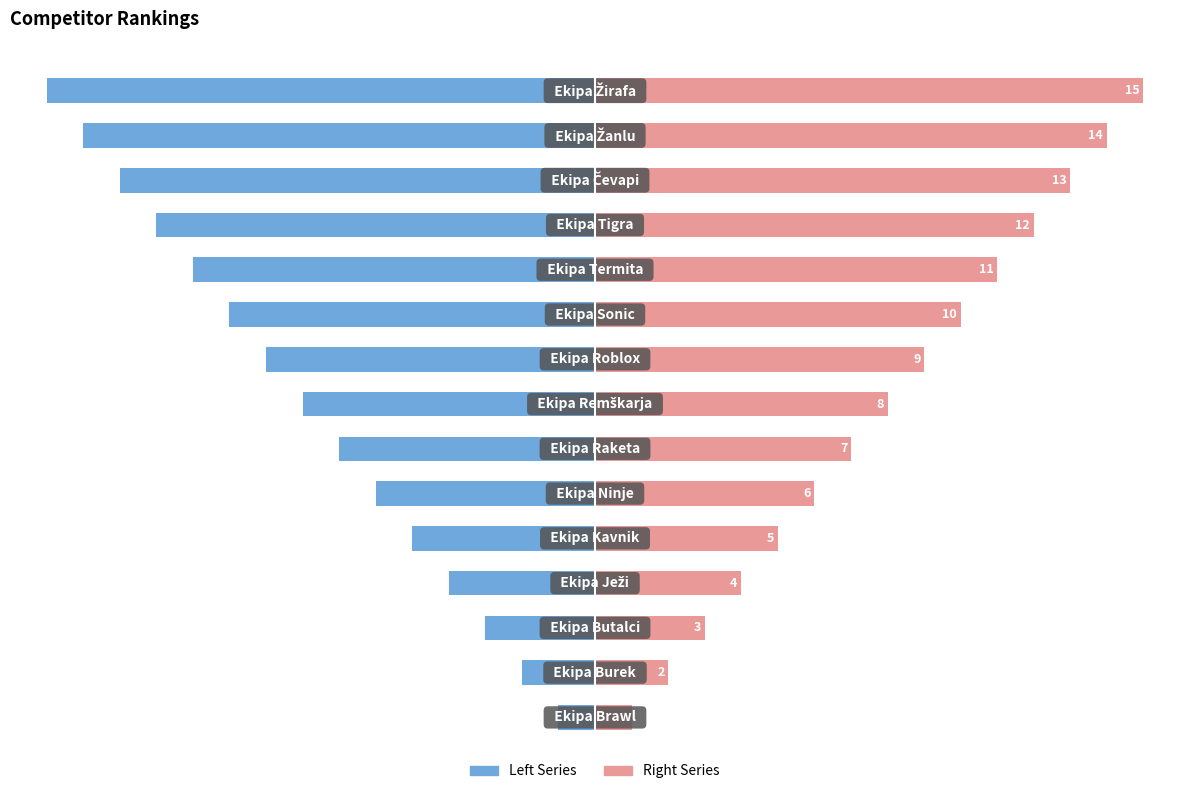

What is the average value of the Rank (Right) series?

8